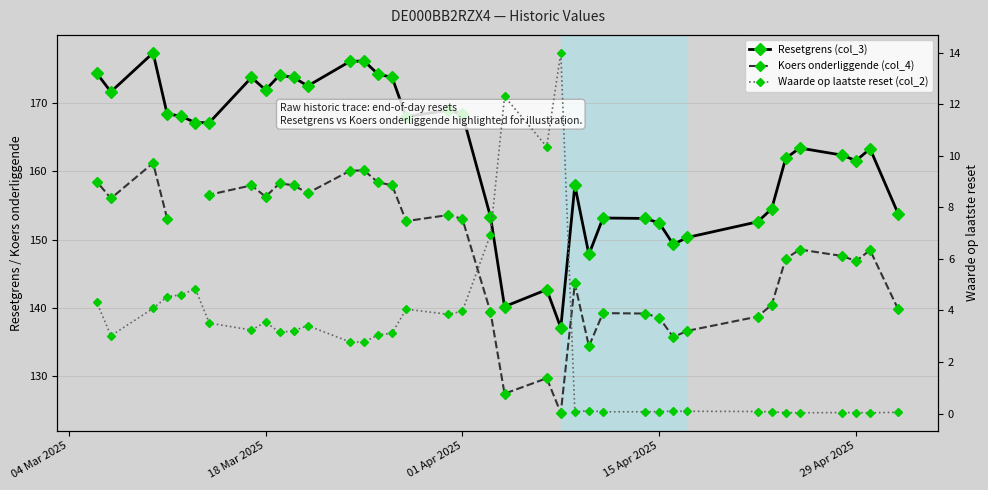

How many lines are shown in the chart?

3